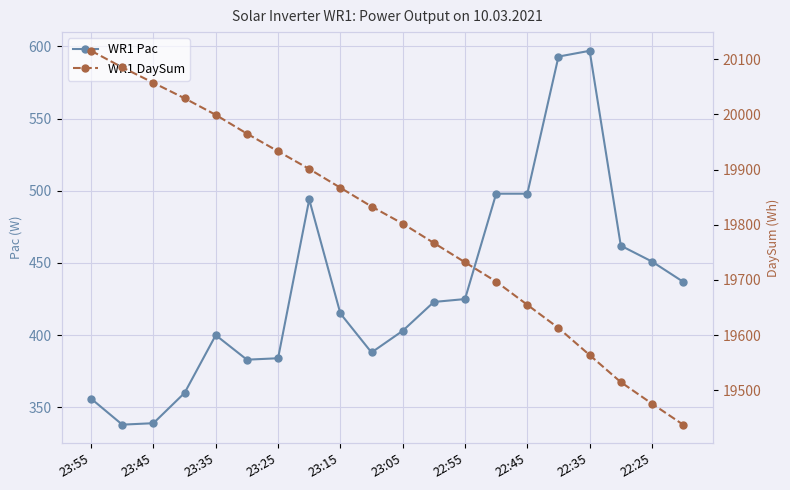

Is it true that WR1 Pac equals 568 at 23:05?

False